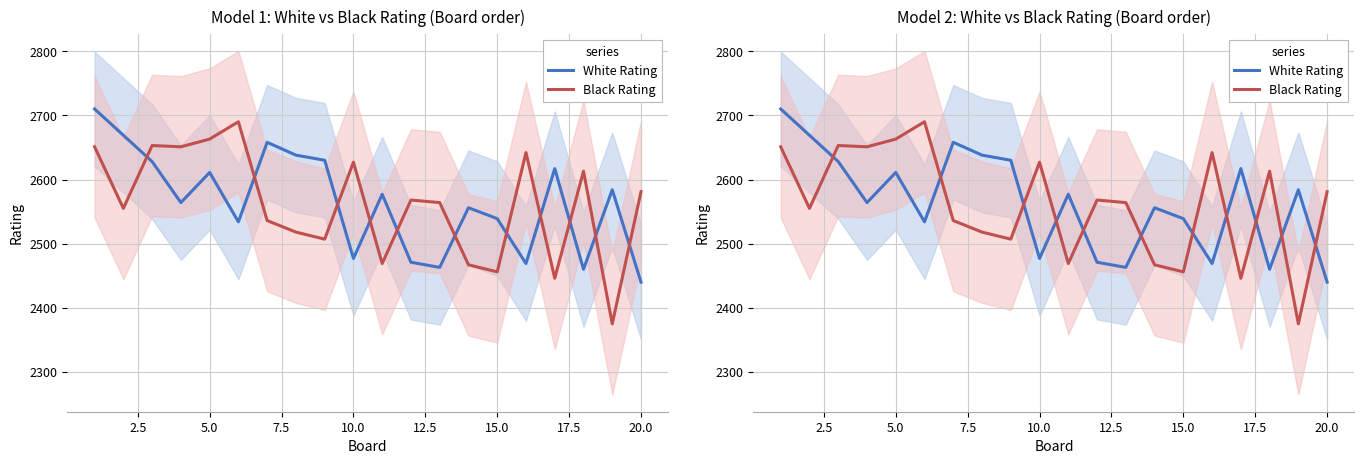

Which series ends up on top after the final intersection of Black Rating and White Rating?

Black Rating